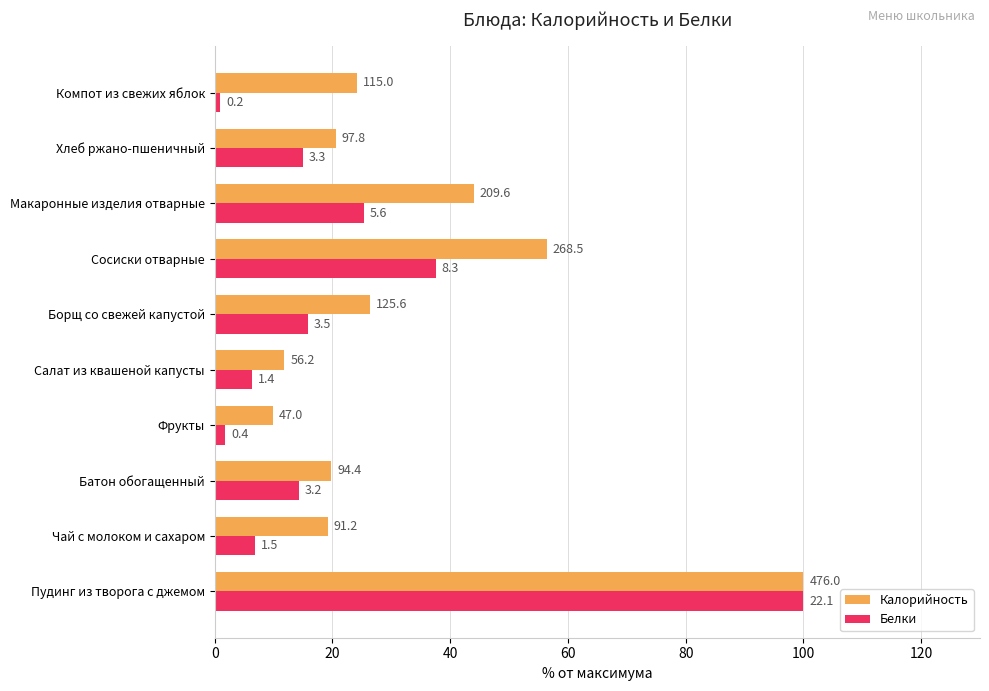

What are all the series names shown in the legend?

Калорийность, Белки